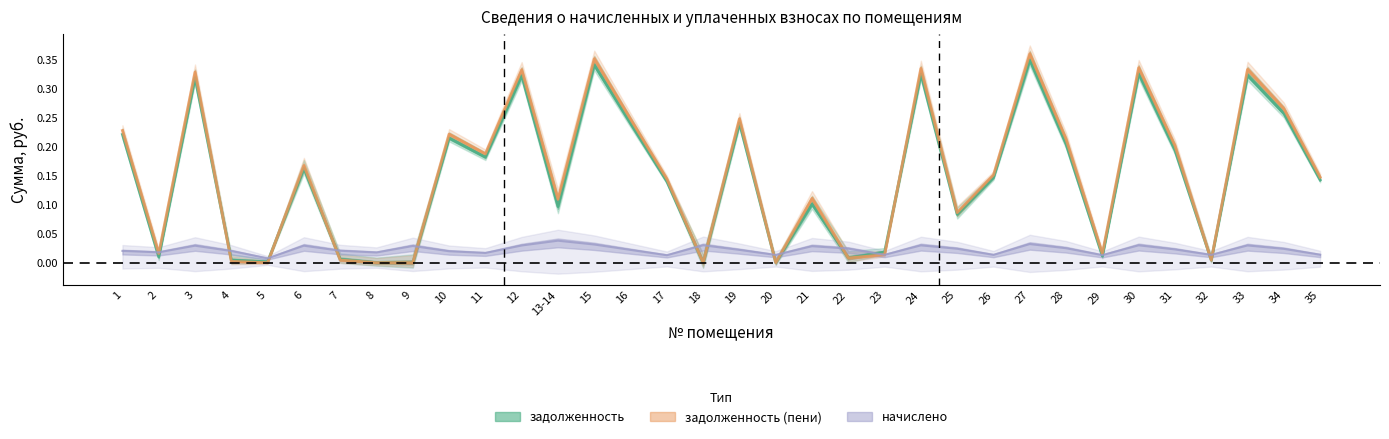

Does the chart display data point markers on the line(s)?

No